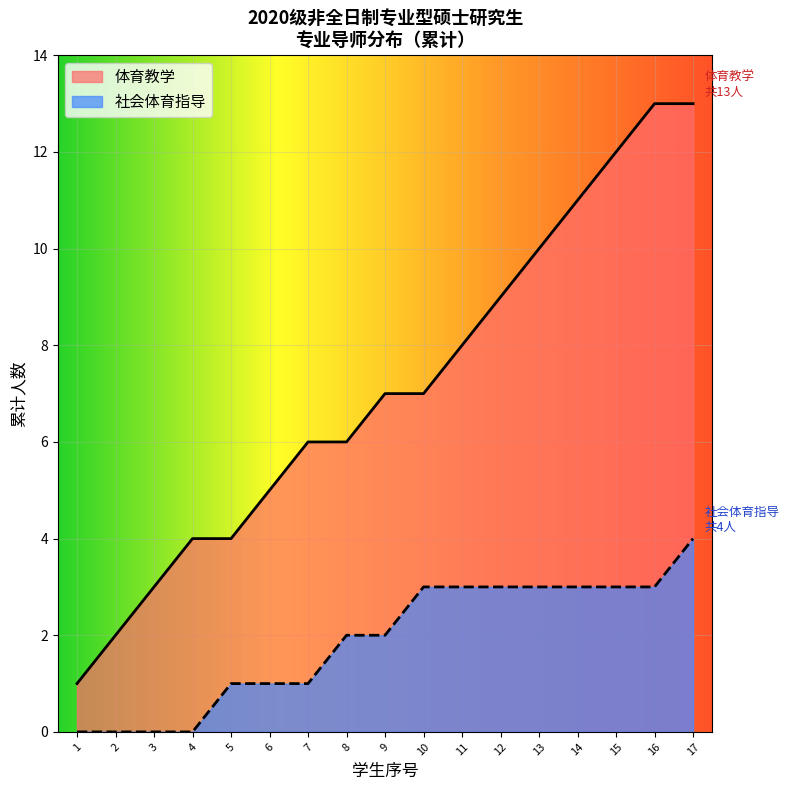

At which category is the sum across all series the highest?

17